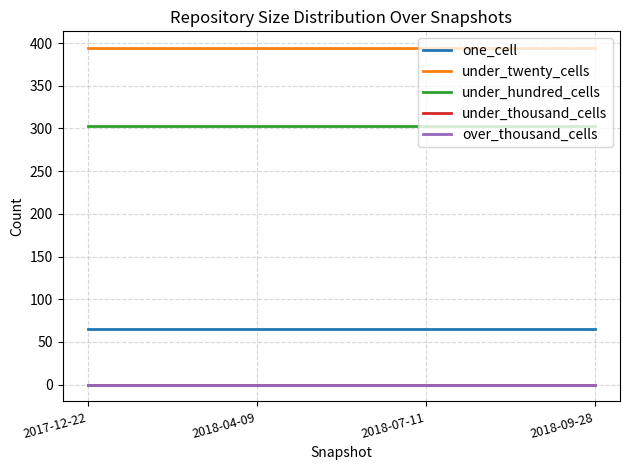

At 2018-04-09, list the series in order from largest to smallest.

under_twenty_cells, under_hundred_cells, one_cell, under_thousand_cells, over_thousand_cells